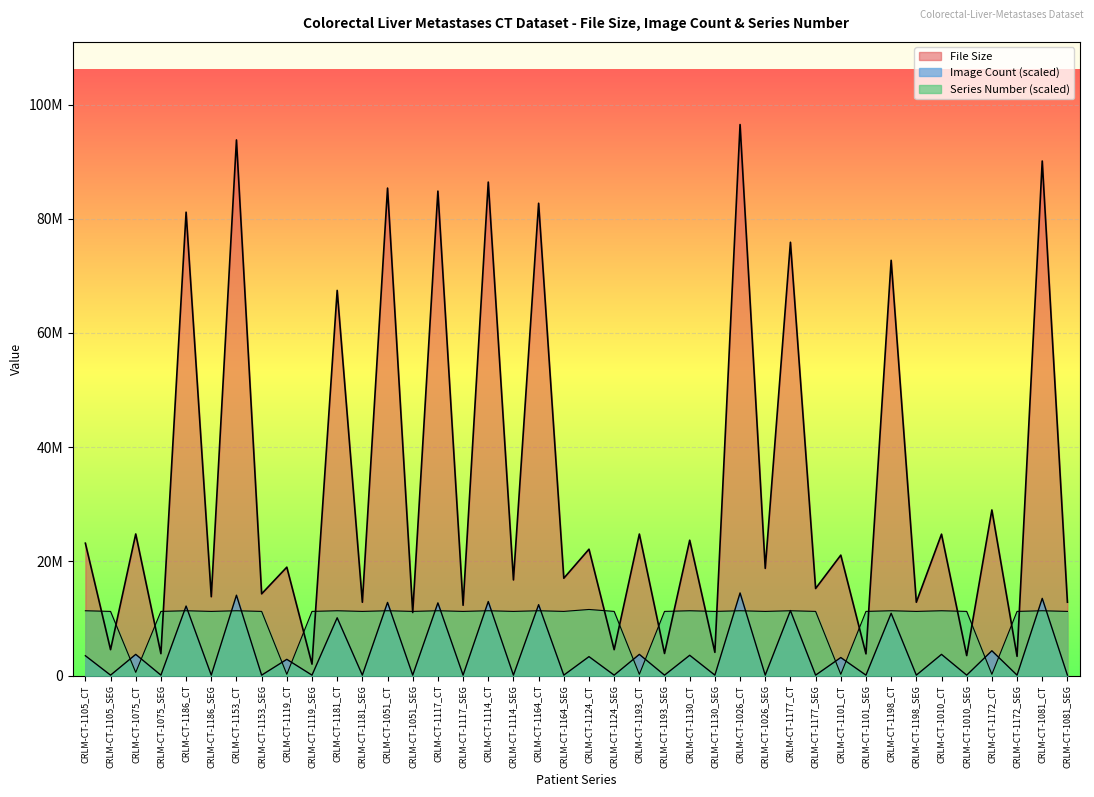

Reading left to right, list all the values displayed in this chart.

File Size: 23185272.0	4543312.0	24800378.0	3842074.0	81150468.0	13811358.0	93799394.0	14316940.0	18985896.0	2006324.0	67452538.0	12844740.0	85366998.0	11046442.0	84840362.0	12314976.0	86421326.0	16752488.0	82713112.0	17049060.0	22132320.0	4540840.0	24786390.0	3874370.0	23706810.0	4073960.0	96495764.0	18775890.0	75880890.0	15249120.0	21095440.0	3807122.0	72721476.0	12847042.0	24767940.0	3507158.0	29006230.0	3373154.0	90109198.0	12851084.0
Image Count: 3480175.1	79094.9	3717459.8	79094.9	12180612.8	79094.9	14078890.2	79094.9	2847416.0	79094.9	10124145.7	79094.9	12813371.9	79094.9	12734277.1	79094.9	12971561.7	79094.9	12417897.5	79094.9	3321985.3	79094.9	3717459.8	79094.9	3559270.0	79094.9	14474364.6	79094.9	11389663.9	79094.9	3163795.5	79094.9	10915094.6	79094.9	3717459.8	79094.9	4350218.9	79094.9	13525225.9	79094.9
Series Number: 11354647.2	11242224.9	562111.2	11242224.9	11354647.2	11242224.9	11354647.2	11242224.9	224844.5	11242224.9	11354647.2	11242224.9	11354647.2	11242224.9	11354647.2	11242224.9	11354647.2	11242224.9	11354647.2	11242224.9	11579491.7	11242224.9	224844.5	11242224.9	11354647.2	11242224.9	11354647.2	11242224.9	11354647.2	11242224.9	224844.5	11242224.9	11354647.2	11242224.9	11354647.2	11242224.9	224844.5	11242224.9	11354647.2	11242224.9